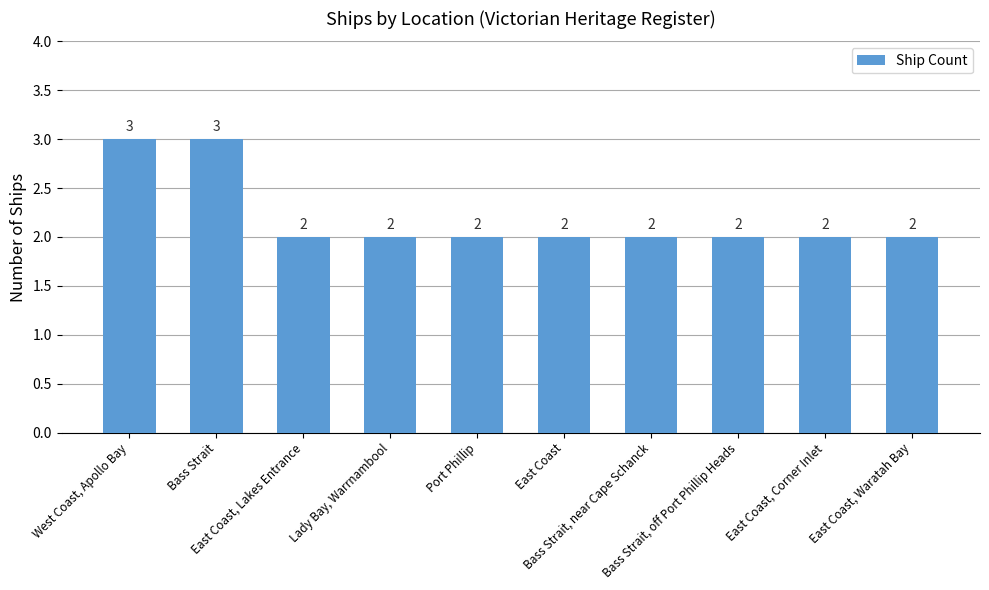

What is the change in value from West Coast, Apollo Bay to Bass Strait, off Port Phillip Heads?

-1